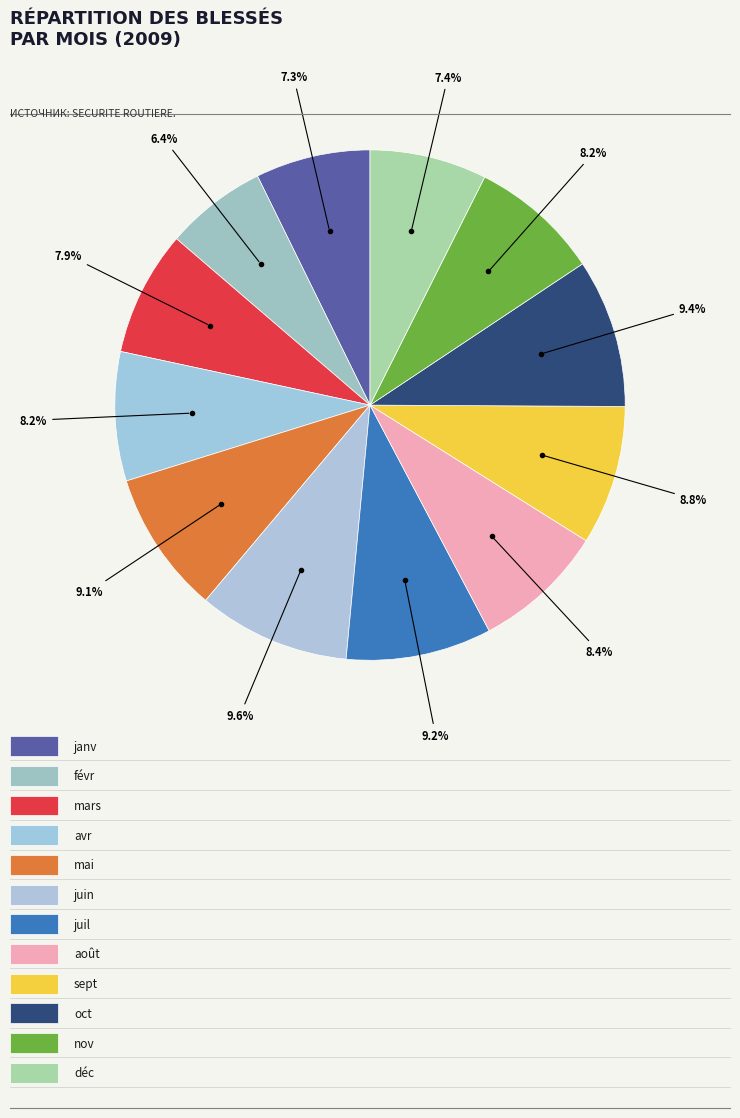

Rank the categories by value from lowest to highest.

févr, janv, déc, mars, avr, nov, août, sept, mai, juil, oct, juin